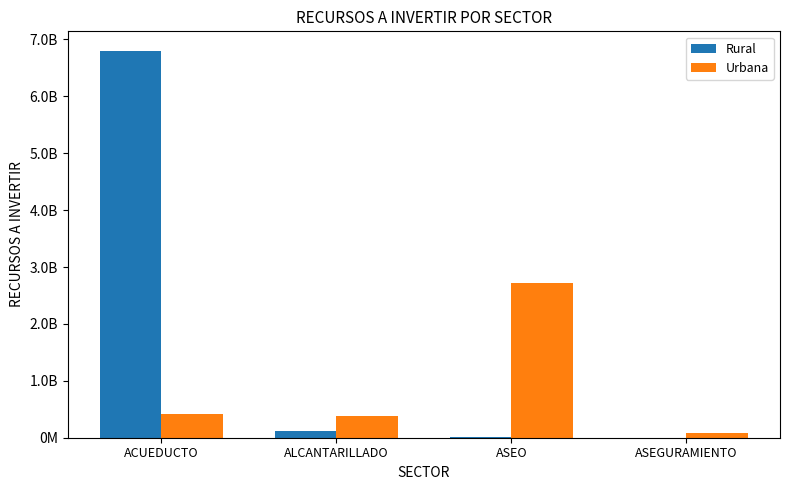

Between ALCANTARILLADO and ASEGURAMIENTO, which series saw the biggest shift?

Urbana